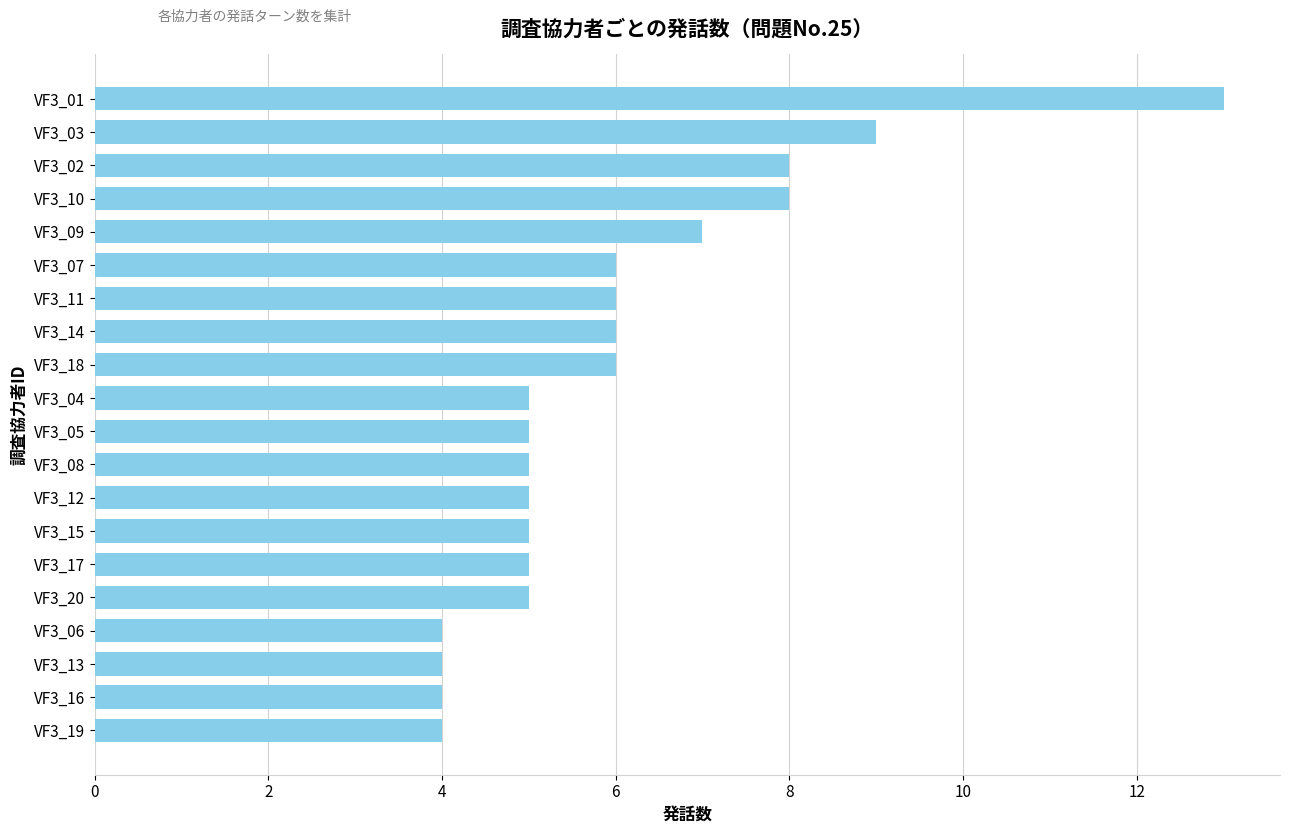

Reading top to bottom, extract all data points from this chart.

13	9	8	8	7	6	6	6	6	5	5	5	5	5	5	5	4	4	4	4